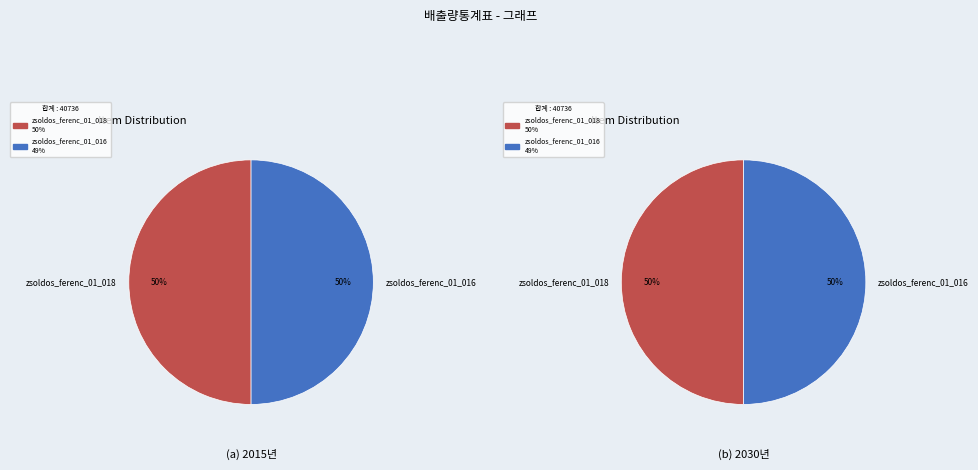

How many slices are in this pie chart?

2